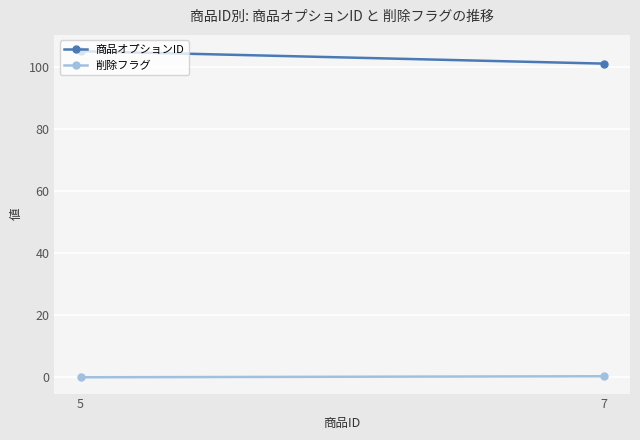

How many distinct data groups are displayed?

2